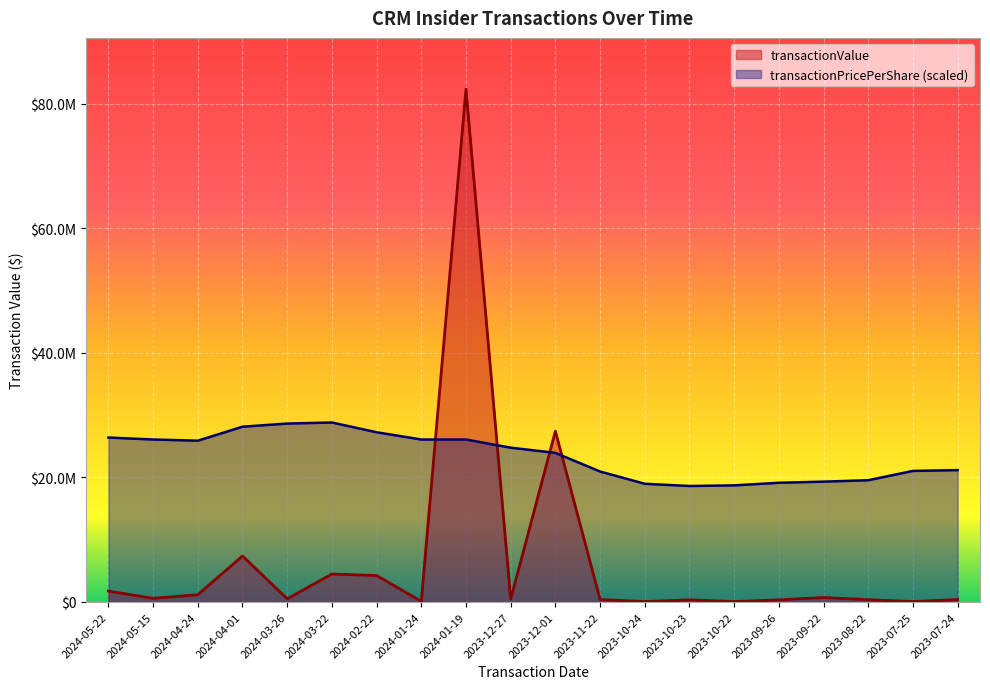

How many values in the transactionValue series are below 511373?

10